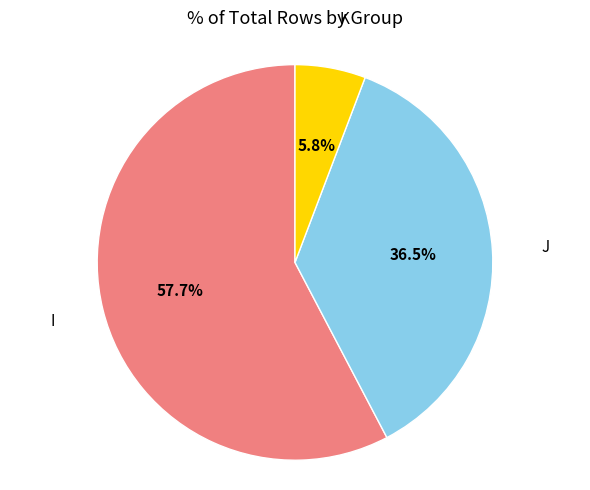

Count the number of slices in the pie.

3